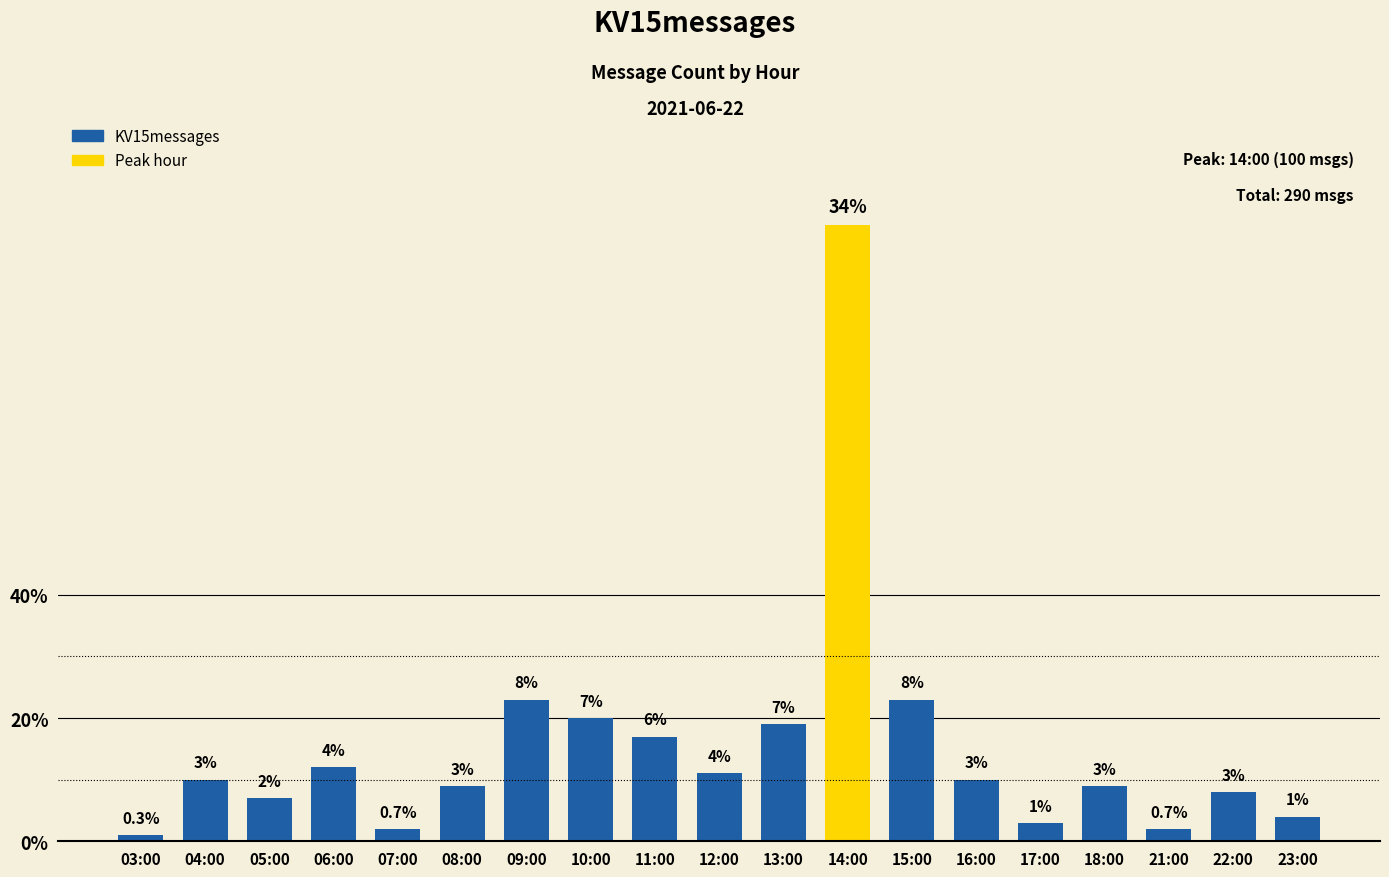

Reading left to right, transcribe all the data shown in this chart.

1	10	7	12	2	9	23	20	17	11	19	100	23	10	3	9	2	8	4